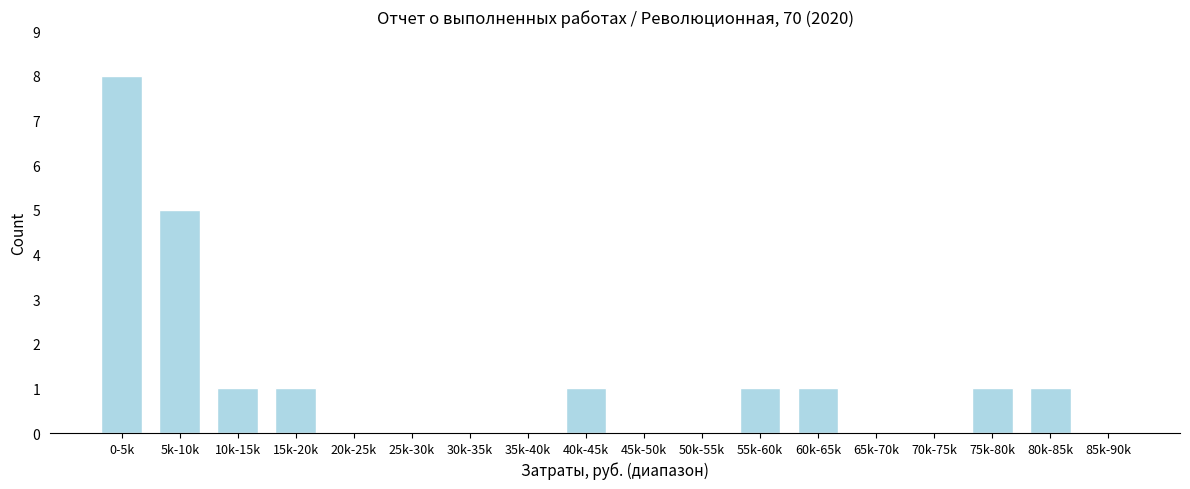

Reading left to right, transcribe all the data shown in this chart.

0-5k=8	5k-10k=5	10k-15k=1	15k-20k=1	20k-25k=0	25k-30k=0	30k-35k=0	35k-40k=0	40k-45k=1	45k-50k=0	50k-55k=0	55k-60k=1	60k-65k=1	65k-70k=0	70k-75k=0	75k-80k=1	80k-85k=1	85k-90k=0